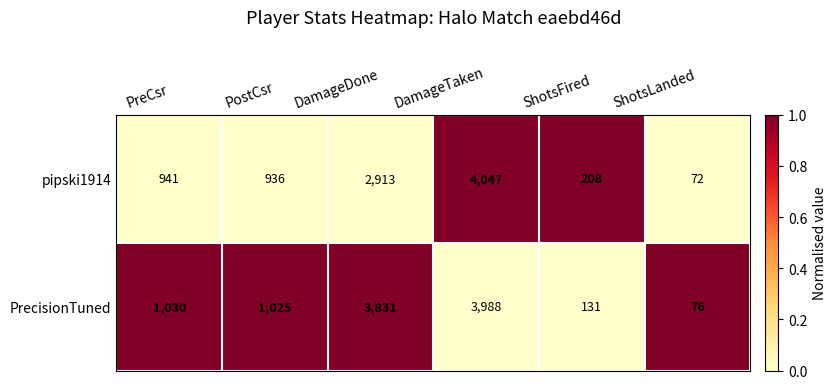

Which series has the largest total across all categories?

PrecisionTuned